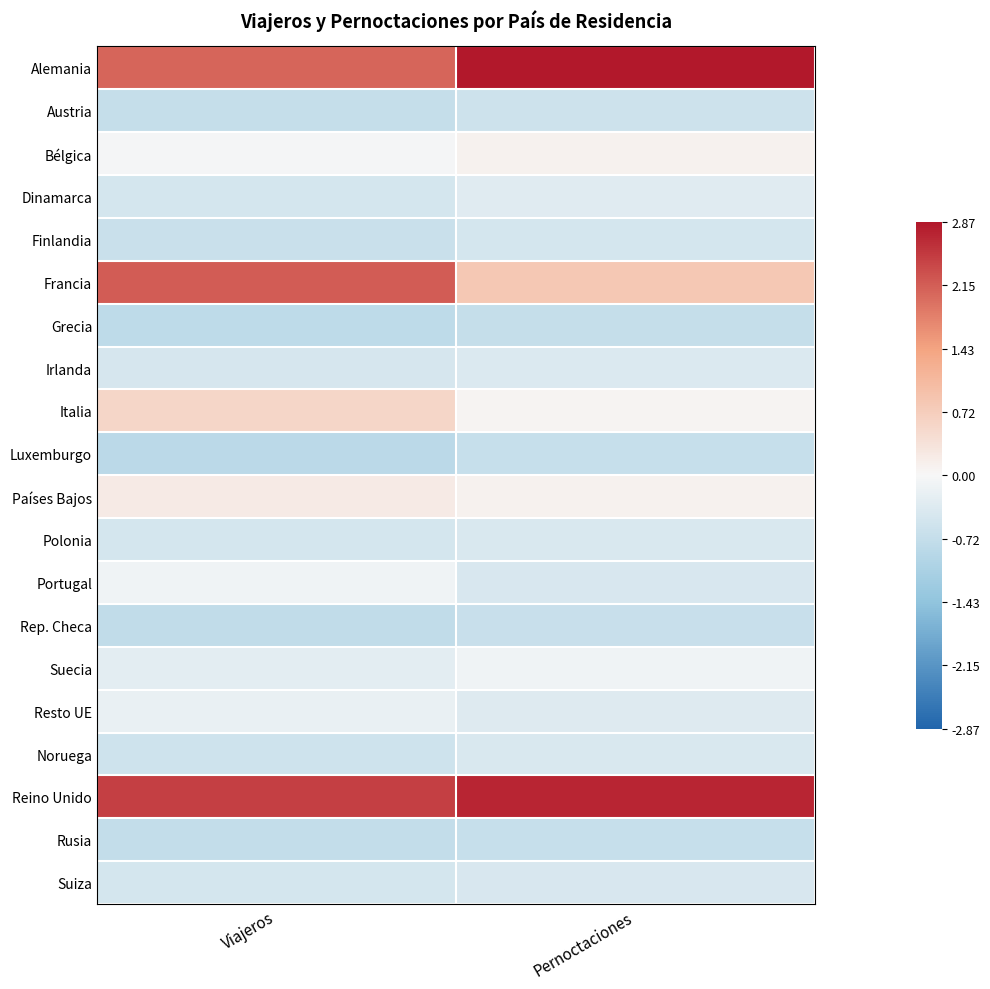

Reading left to right, what are all the values shown in this chart?

Alemania: Viajeros=2.1	Pernoctaciones=2.9
Austria: Viajeros=-0.7	Pernoctaciones=-0.6
Bélgica: Viajeros=-0.0	Pernoctaciones=0.1
Dinamarca: Viajeros=-0.5	Pernoctaciones=-0.3
Finlandia: Viajeros=-0.6	Pernoctaciones=-0.5
Francia: Viajeros=2.2	Pernoctaciones=0.8
Grecia: Viajeros=-0.8	Pernoctaciones=-0.7
Irlanda: Viajeros=-0.5	Pernoctaciones=-0.4
Italia: Viajeros=0.6	Pernoctaciones=0.1
Luxemburgo: Viajeros=-0.8	Pernoctaciones=-0.7
Países Bajos: Viajeros=0.2	Pernoctaciones=0.1
Polonia: Viajeros=-0.5	Pernoctaciones=-0.4
Portugal: Viajeros=-0.1	Pernoctaciones=-0.4
Rep. Checa: Viajeros=-0.7	Pernoctaciones=-0.7
Suecia: Viajeros=-0.3	Pernoctaciones=-0.1
Resto UE: Viajeros=-0.2	Pernoctaciones=-0.3
Noruega: Viajeros=-0.6	Pernoctaciones=-0.4
Reino Unido: Viajeros=2.4	Pernoctaciones=2.7
Rusia: Viajeros=-0.7	Pernoctaciones=-0.7
Suiza: Viajeros=-0.5	Pernoctaciones=-0.4